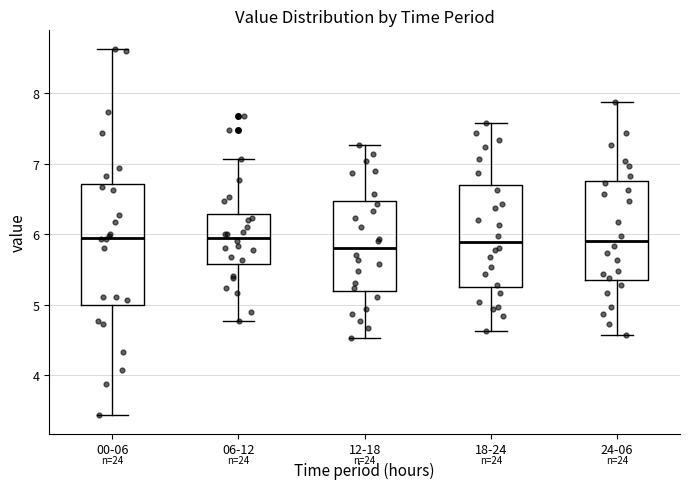

Reading left to right, transcribe this box plot: for each box, give where its median line is, the range the box spans, and where its two whiskers end, as read against the y-axis. The values are not printed on the chart, so give them approximately, as read against the axis.

00-06: median 6.0, box 5.0 to 6.7, whiskers 3.4 to 8.6
06-12: median 6.0, box 5.6 to 6.3, whiskers 4.8 to 7.1
12-18: median 5.8, box 5.2 to 6.5, whiskers 4.5 to 7.3
18-24: median 5.9, box 5.2 to 6.7, whiskers 4.6 to 7.6
24-06: median 5.9, box 5.3 to 6.8, whiskers 4.6 to 7.9